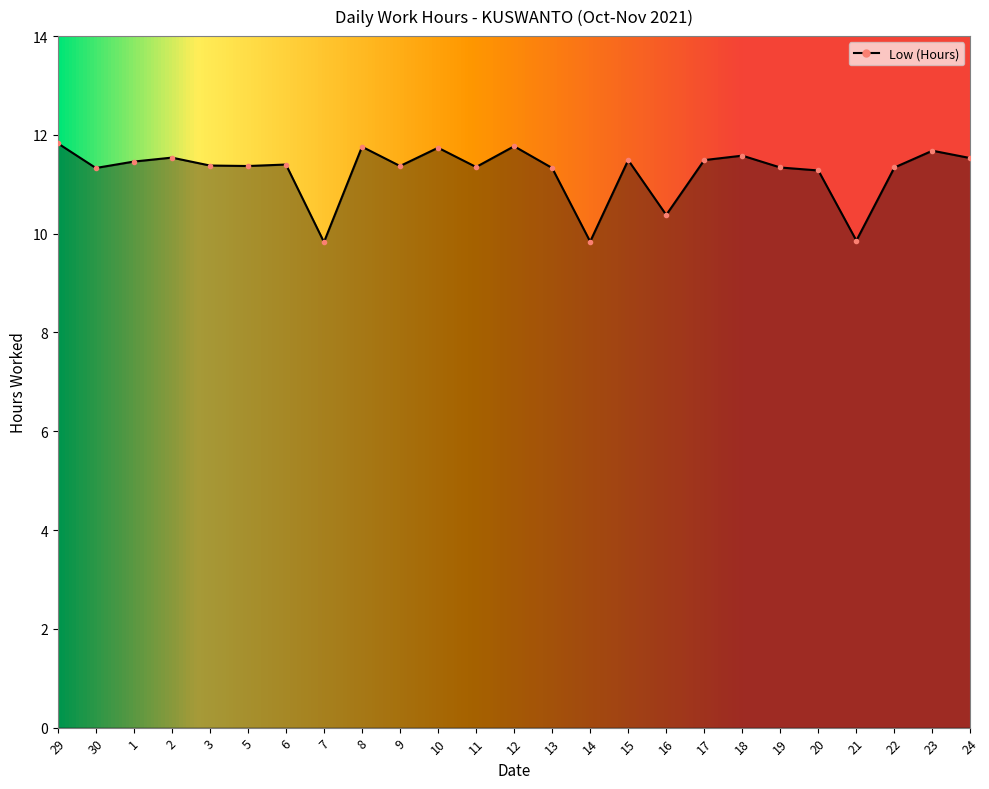

What is the sum of the values at 8 and 19?

23.1